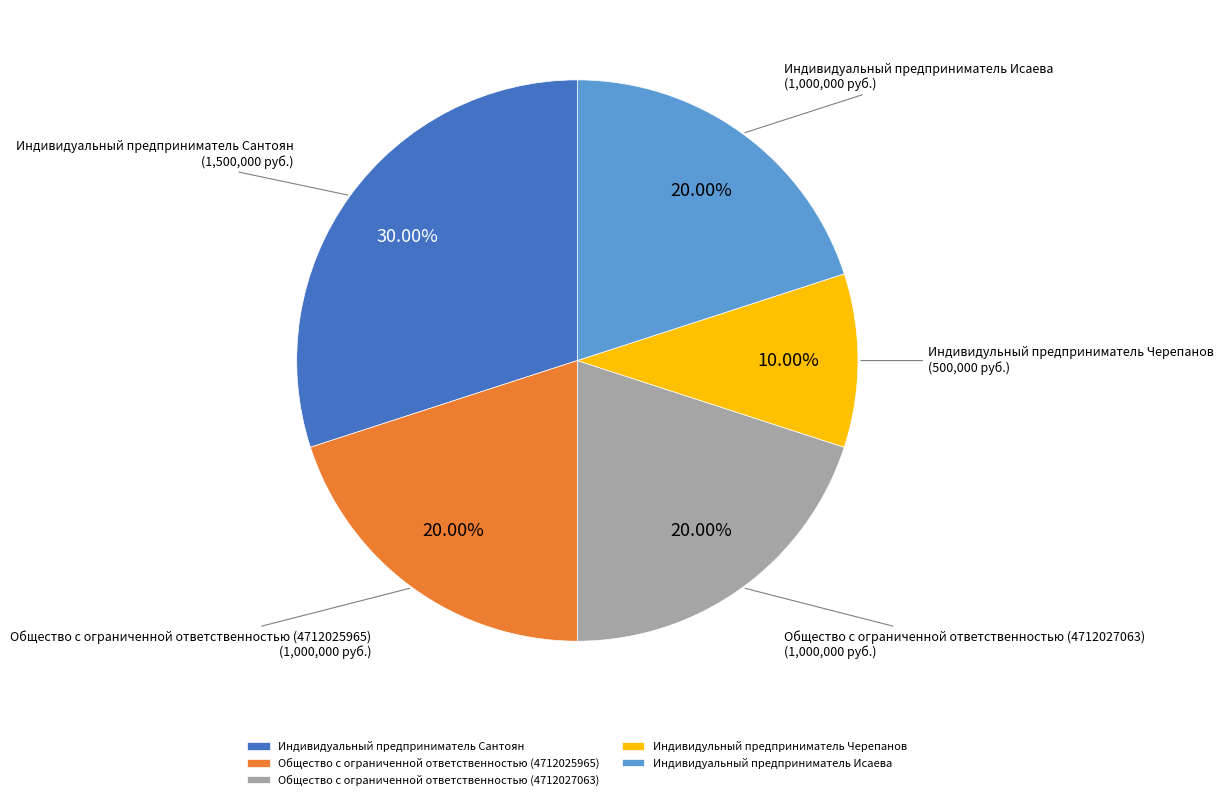

Which category has the smallest portion of the pie?

Индивидульный предприниматель Черепанов